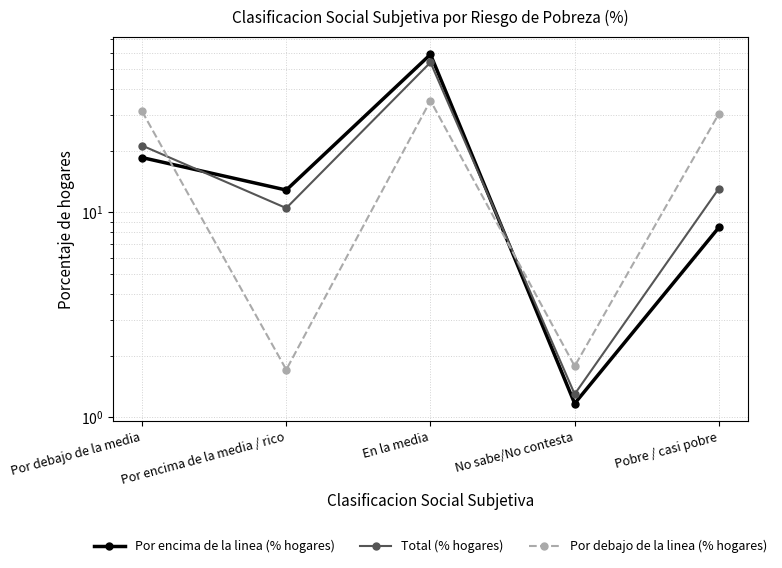

What is the average value of the Por encima de la linea (% hogares) series?

20.0